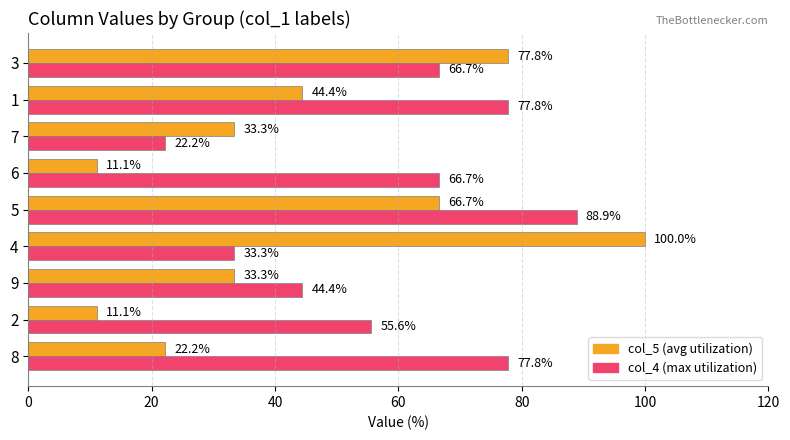

What is the difference between the highest and lowest values at 4?

66.7